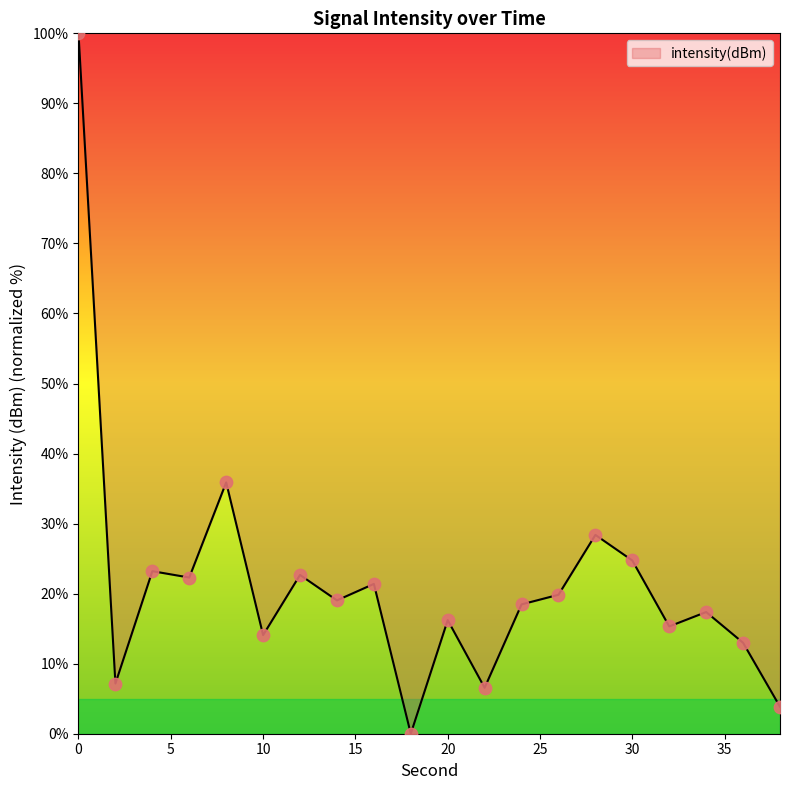

What is the maximum value shown in the chart?

100.0